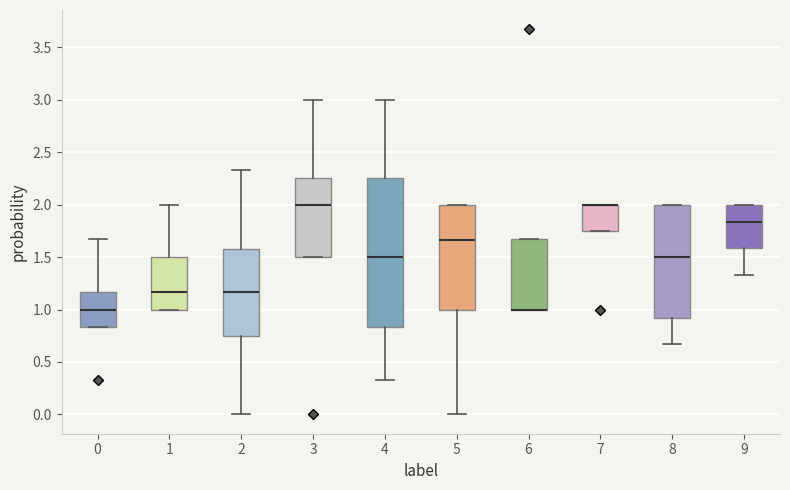

Which box is the tallest, from its lower edge to its upper edge?

4